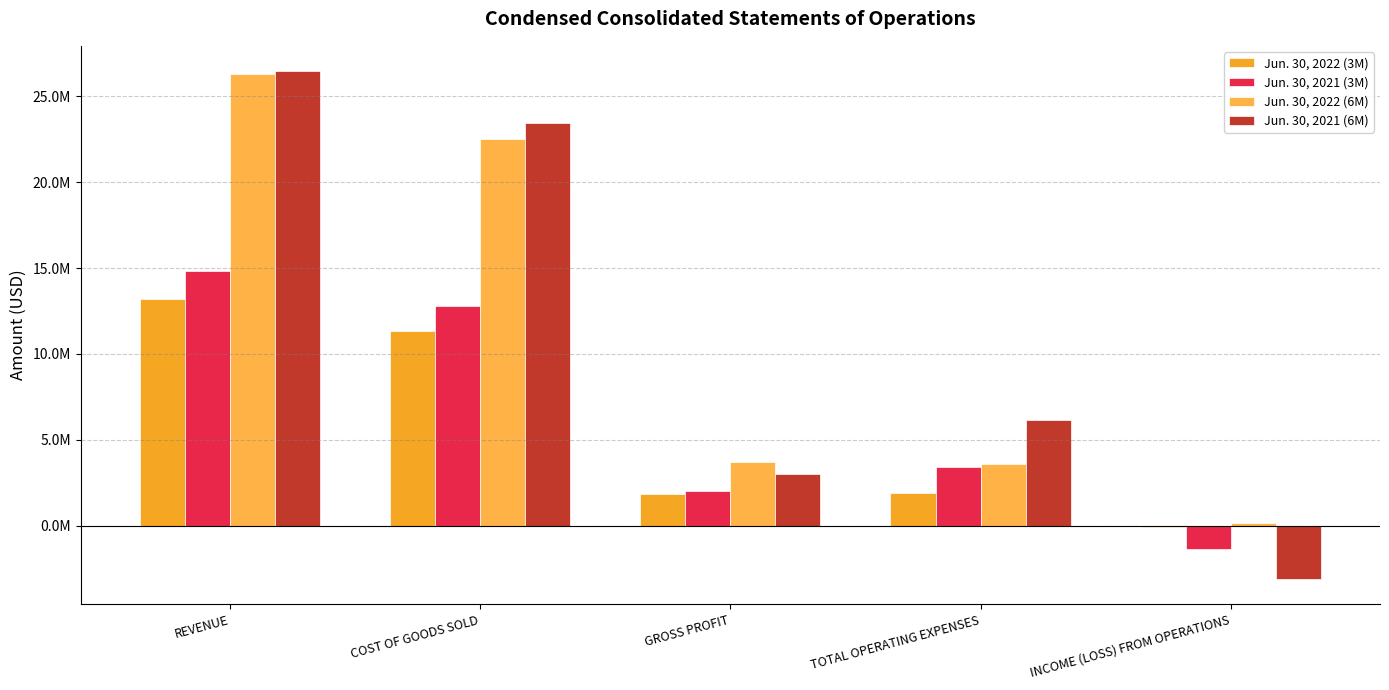

Count the Jun. 30, 2021 (6M) values in the range 3038178 to 23427823.

3